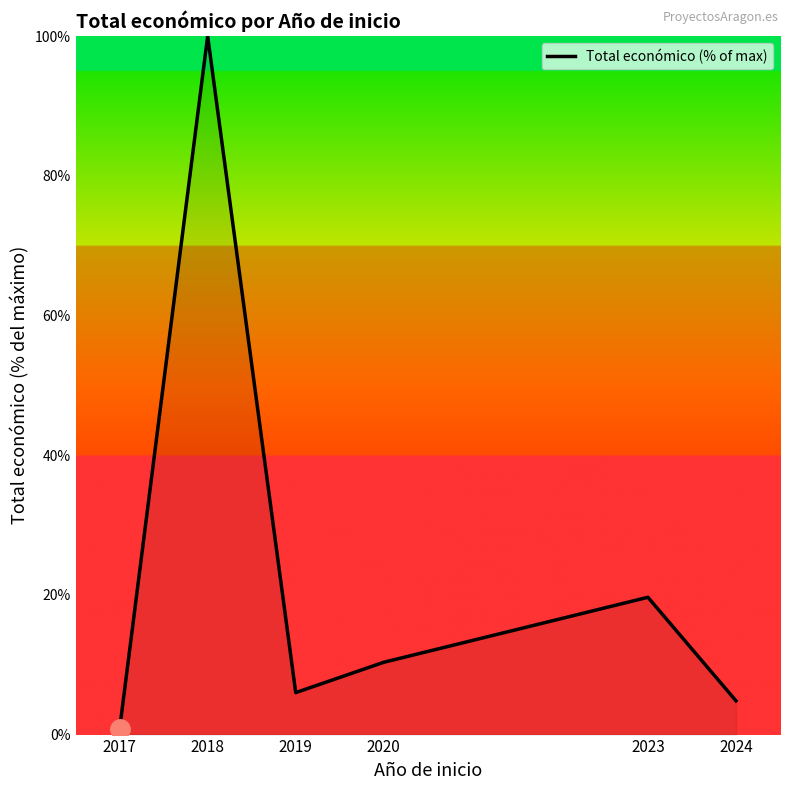

The chart shows a value of 19.7 at 2023. True or false?

True